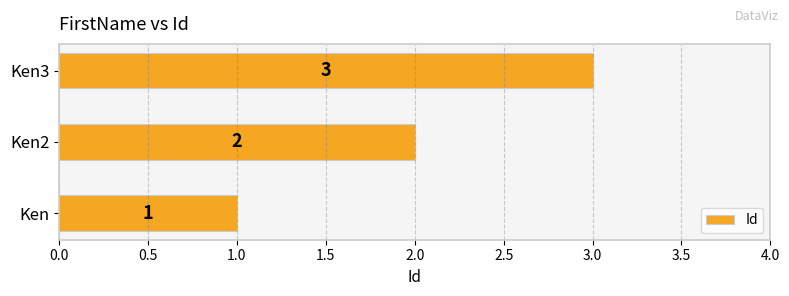

Which has a higher value, Ken3 or Ken?

Ken3